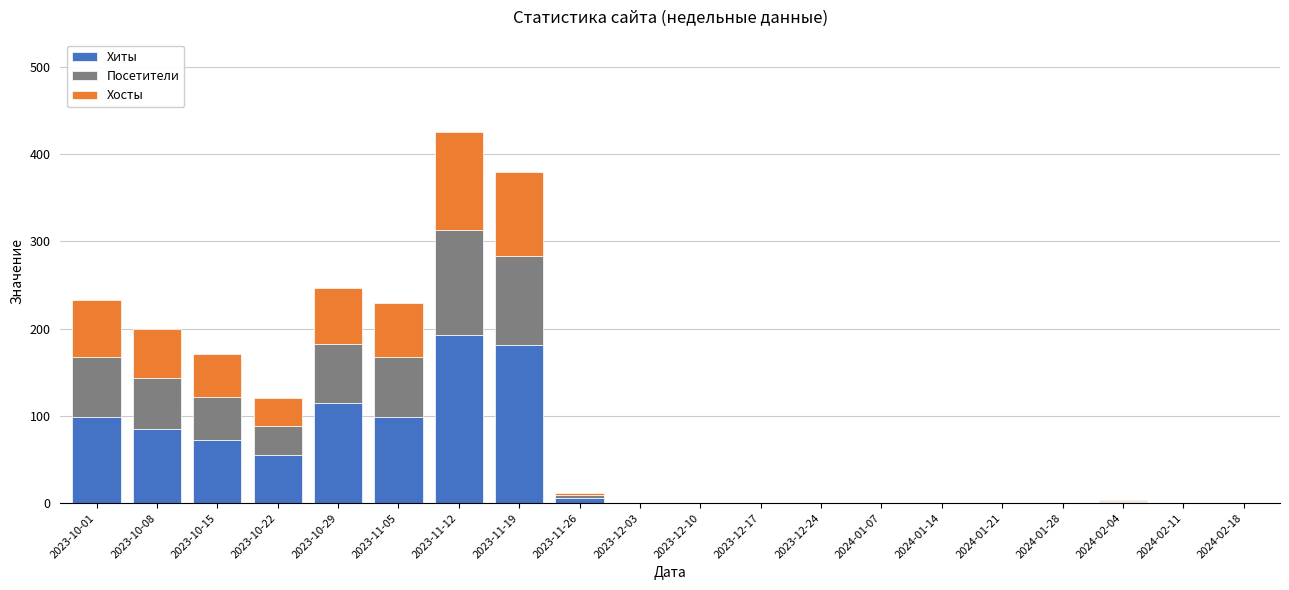

The value of Хиты at 2024-01-14 is 0. True or false?

True